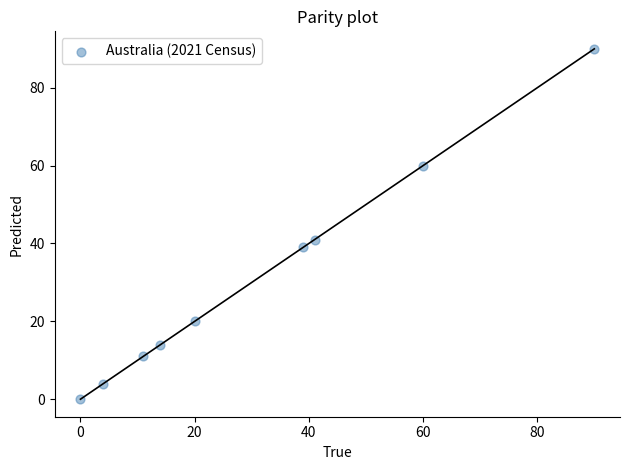

What Y value in the scatter plot is closest to 45?

41